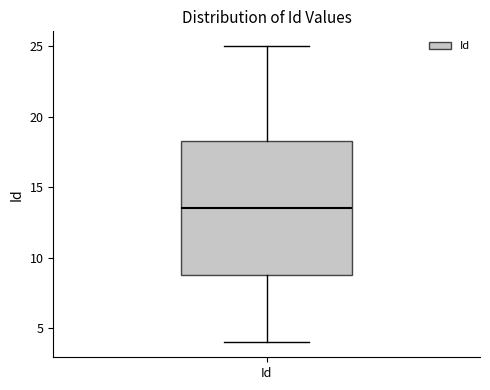

Read this box plot against the y-axis: the position of the median line, the range covered by the box, and the ends of both whiskers. The values are not printed on the chart, so give them approximately, as read against the axis.

median 13.5, box 9.0 to 18.5, whiskers 4.0 to 25.0